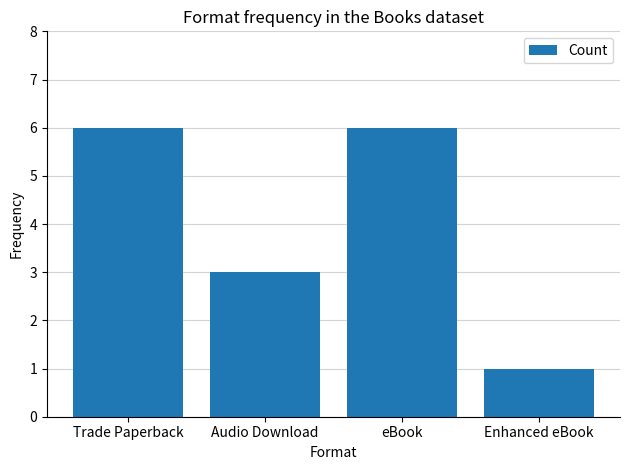

The chart shows a value of 5 at Audio Download. True or false?

False